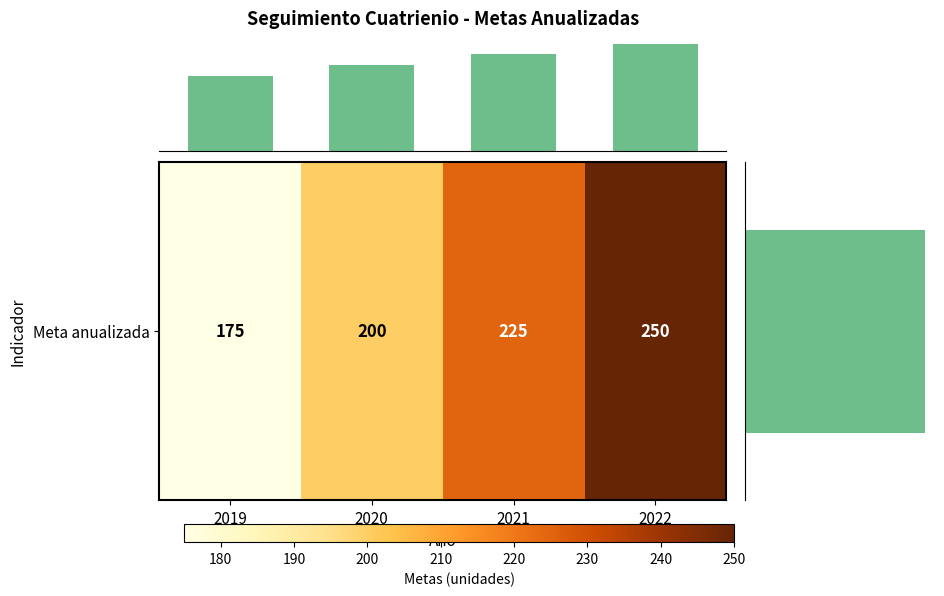

What is the difference between the second highest and minimum values?

50